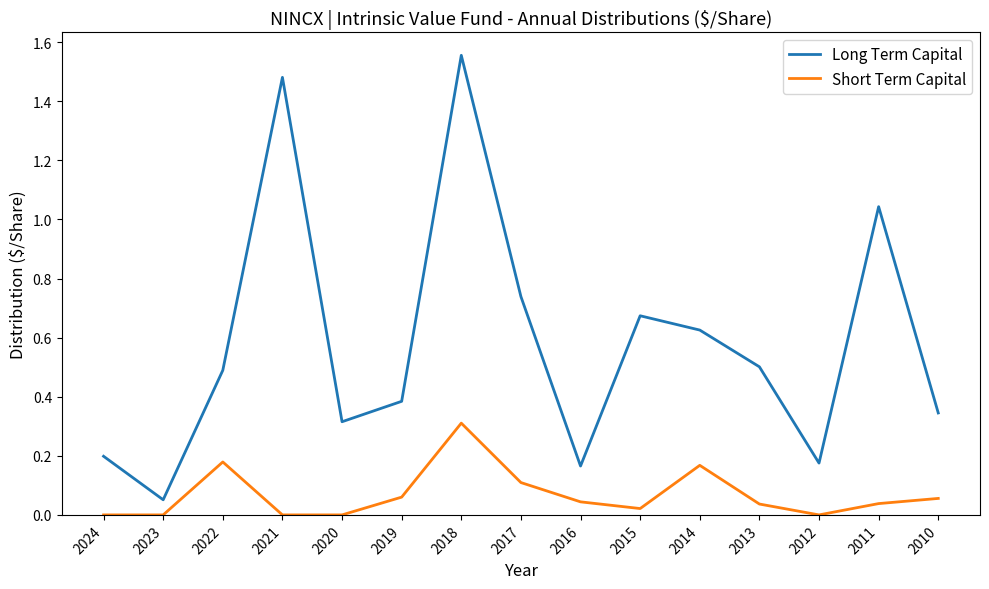

At which category does the chart reach its peak across all series?

2018